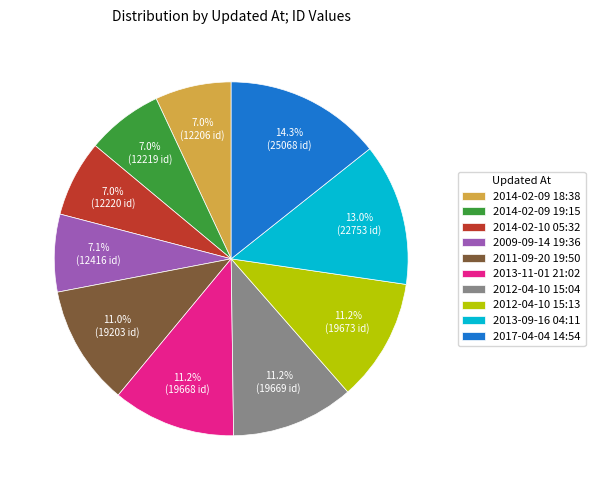

Is the sum of 2014-02-09 19:15 and 2012-04-10 15:04 greater than half?

No